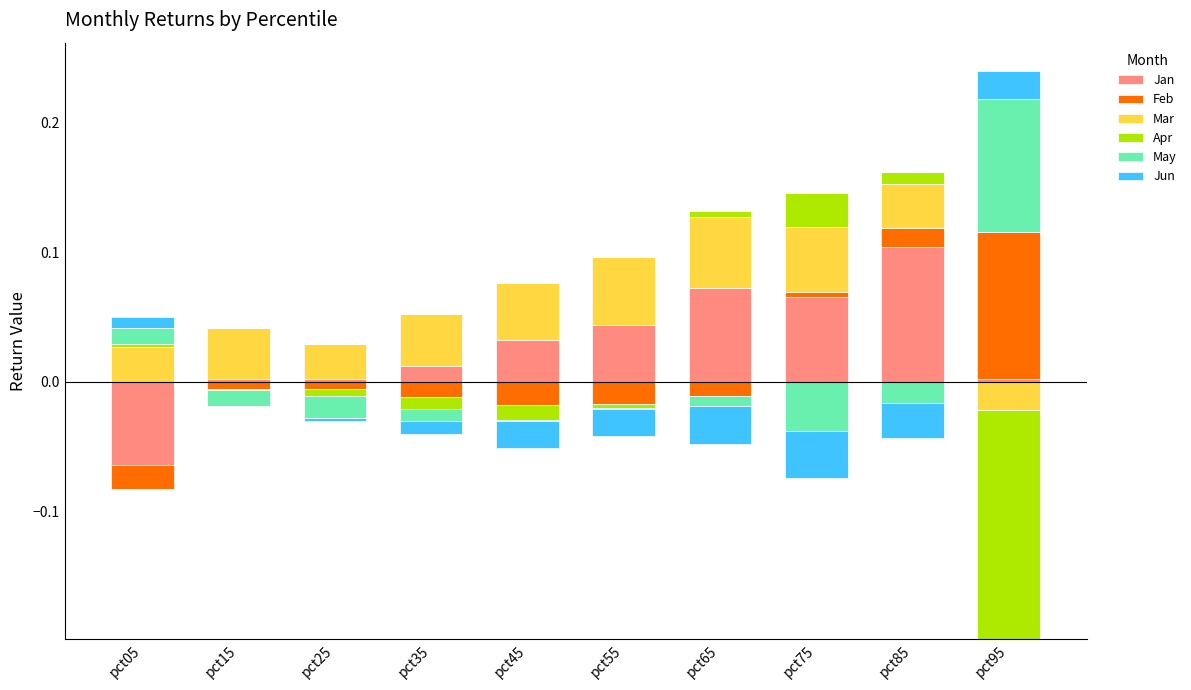

Count the number of data series in this chart.

6